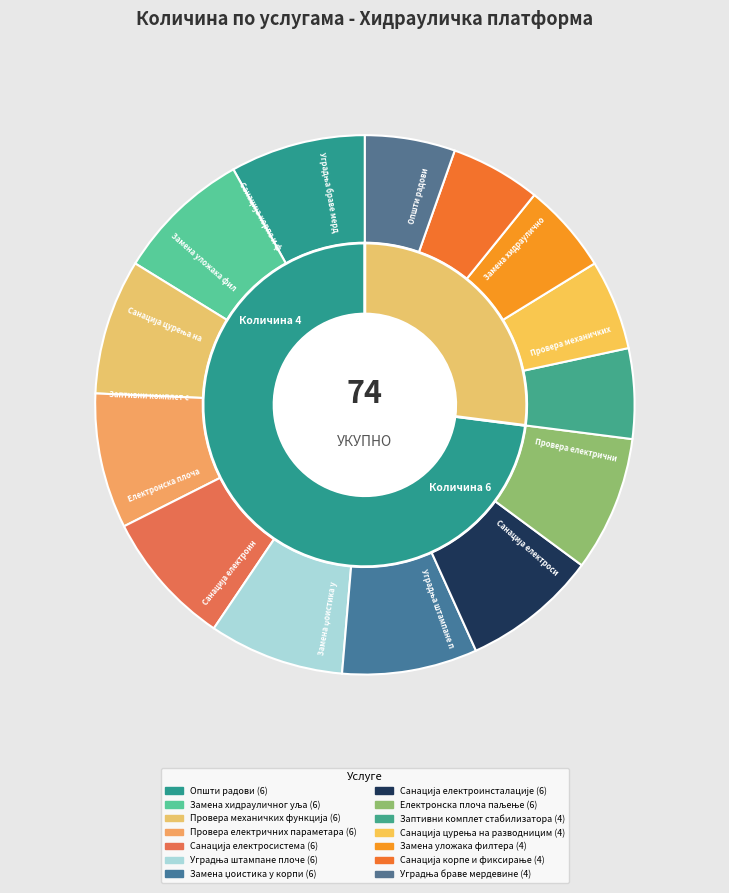

To the nearest percent, what is the combined percentage of Замена џоистика у корпи and Уградња браве мердевине?

14%